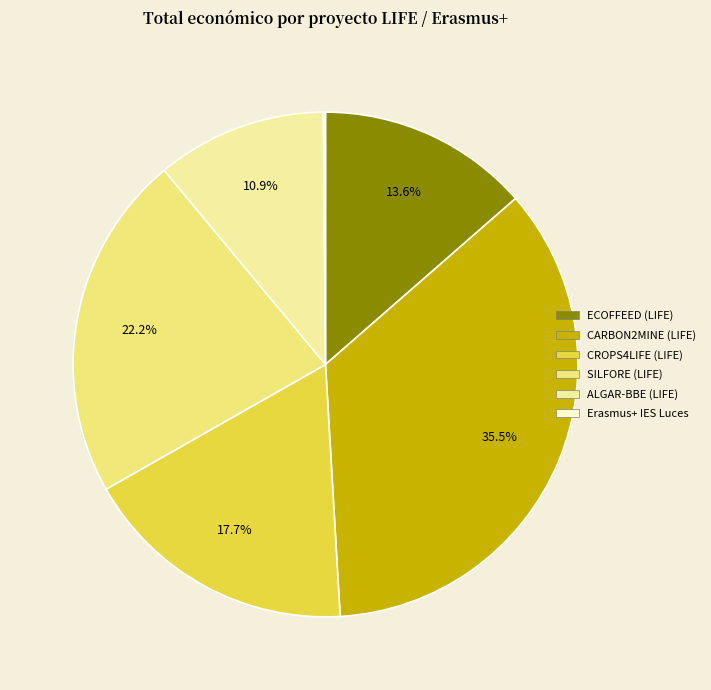

Does CROPS4LIFE (LIFE) represent more than half of the total?

No